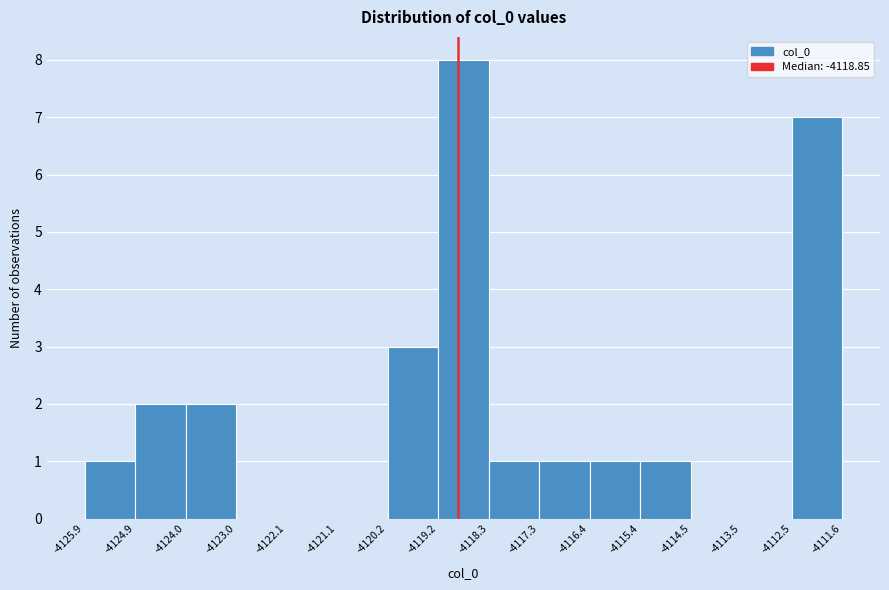

Reading left to right, list every bar in this chart as the range it spans on the x-axis followed by its height. The values are not printed on the chart, so give them approximately, as read against the axis.

-4125.9 to -4124.9: 1
-4124.9 to -4124.0: 2
-4124.0 to -4123.0: 2
-4123.0 to -4122.1: 0
-4122.1 to -4121.1: 0
-4121.1 to -4120.2: 0
-4120.2 to -4119.2: 3
-4119.2 to -4118.3: 8
-4118.3 to -4117.3: 1
-4117.3 to -4116.4: 1
-4116.4 to -4115.4: 1
-4115.4 to -4114.5: 1
-4114.5 to -4113.5: 0
-4113.5 to -4112.5: 0
-4112.5 to -4111.6: 7